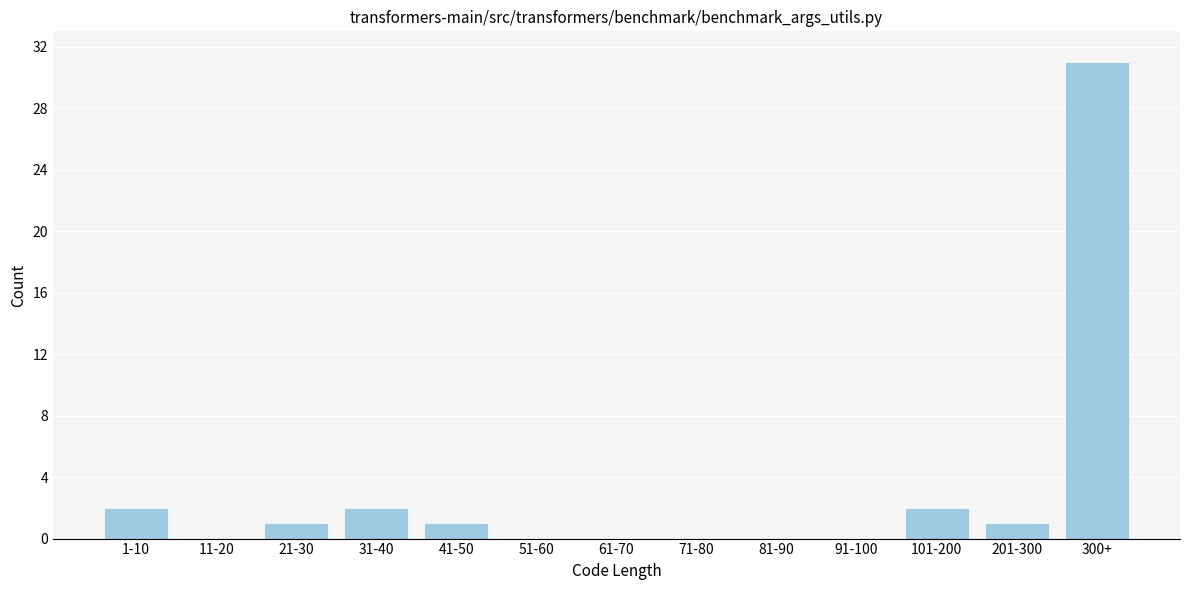

Reading left to right, list all the values displayed in this chart.

1-10=2	11-20=0	21-30=1	31-40=2	41-50=1	51-60=0	61-70=0	71-80=0	81-90=0	91-100=0	101-200=2	201-300=1	300+=31